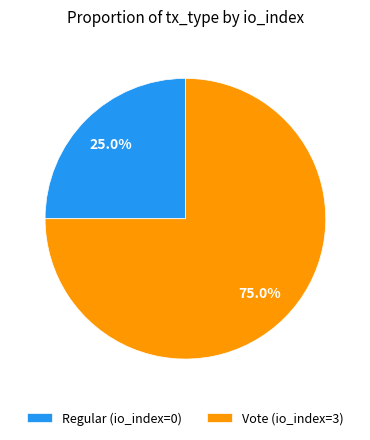

The Vote slice represents 99% of the pie. True or false?

False